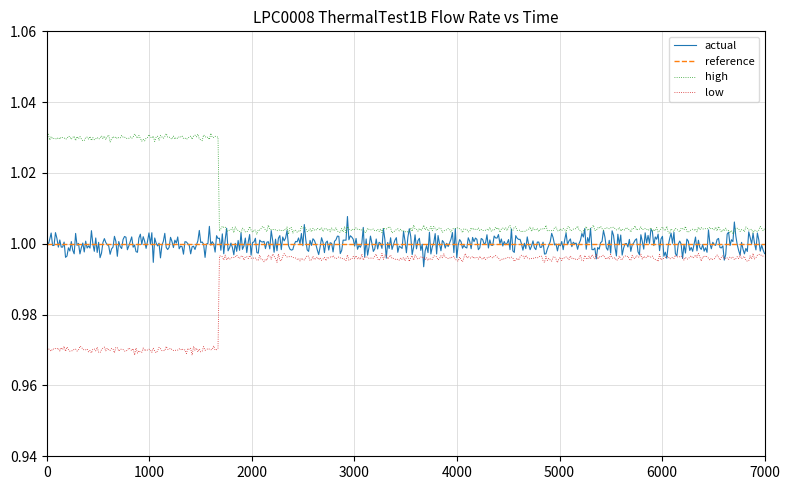

Which series has the largest total across all categories?

high